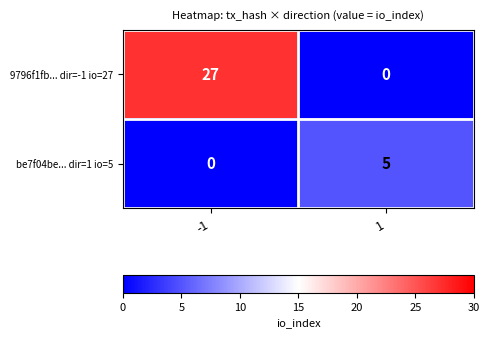

True or false: be7f04be... dir=1 io=5 has a value of -2 at -1.

False